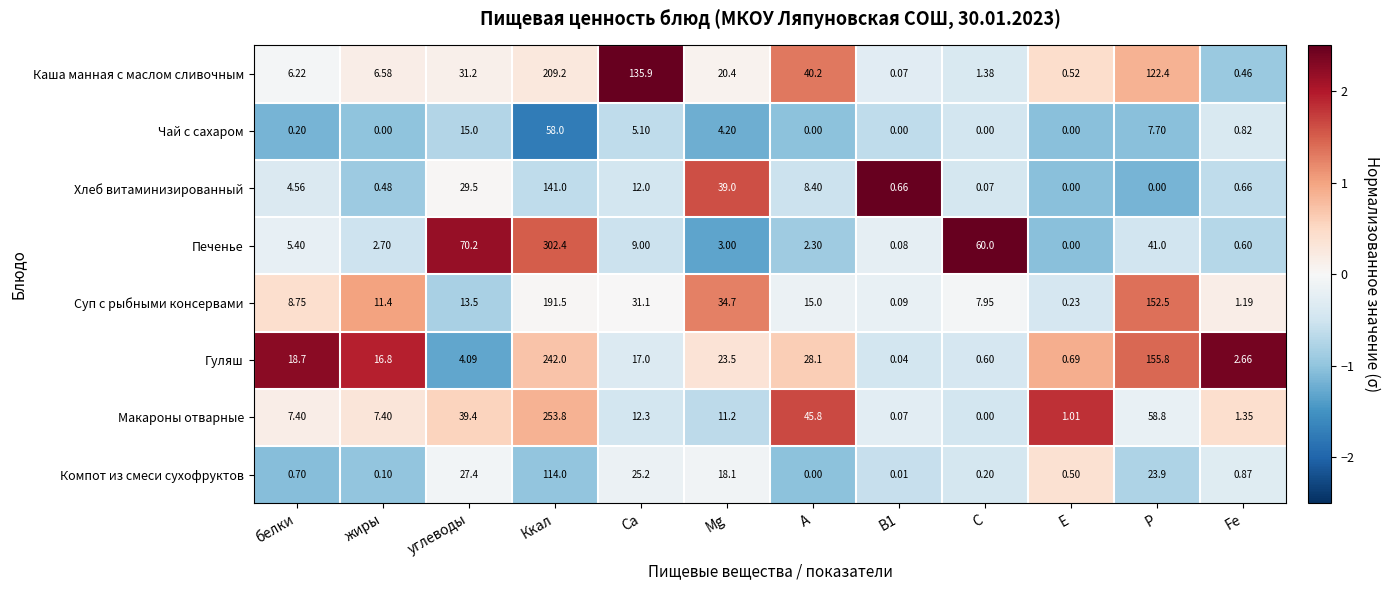

Rank the series by their maximum value, from highest to lowest.

Печенье, Макароны отварные, Гуляш, Каша манная с маслом сливочным, Суп с рыбными консервами, Хлеб витаминизированный, Компот из смеси сухофруктов, Чай с сахаром